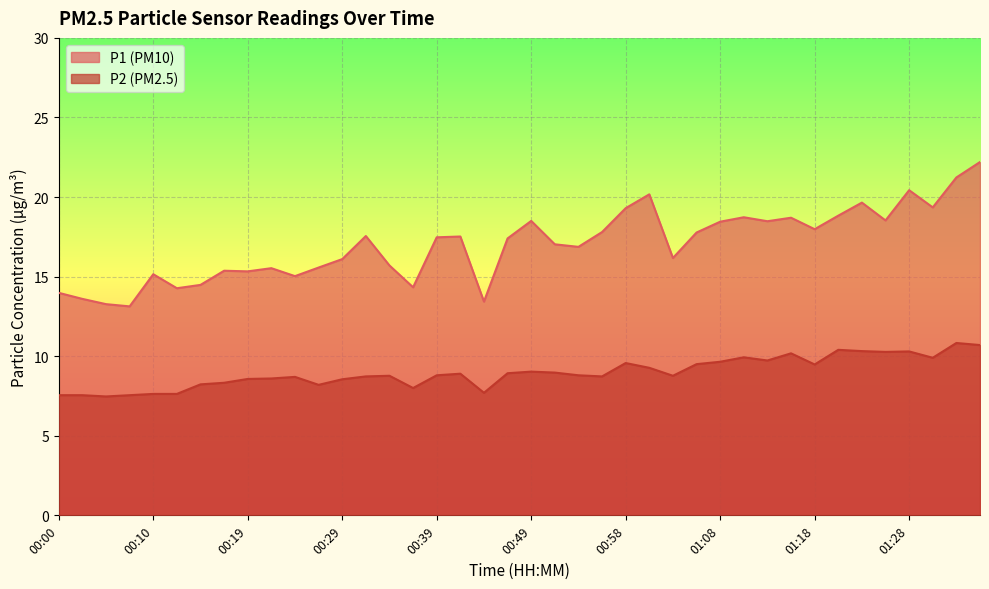

How many lines are shown in the chart?

2